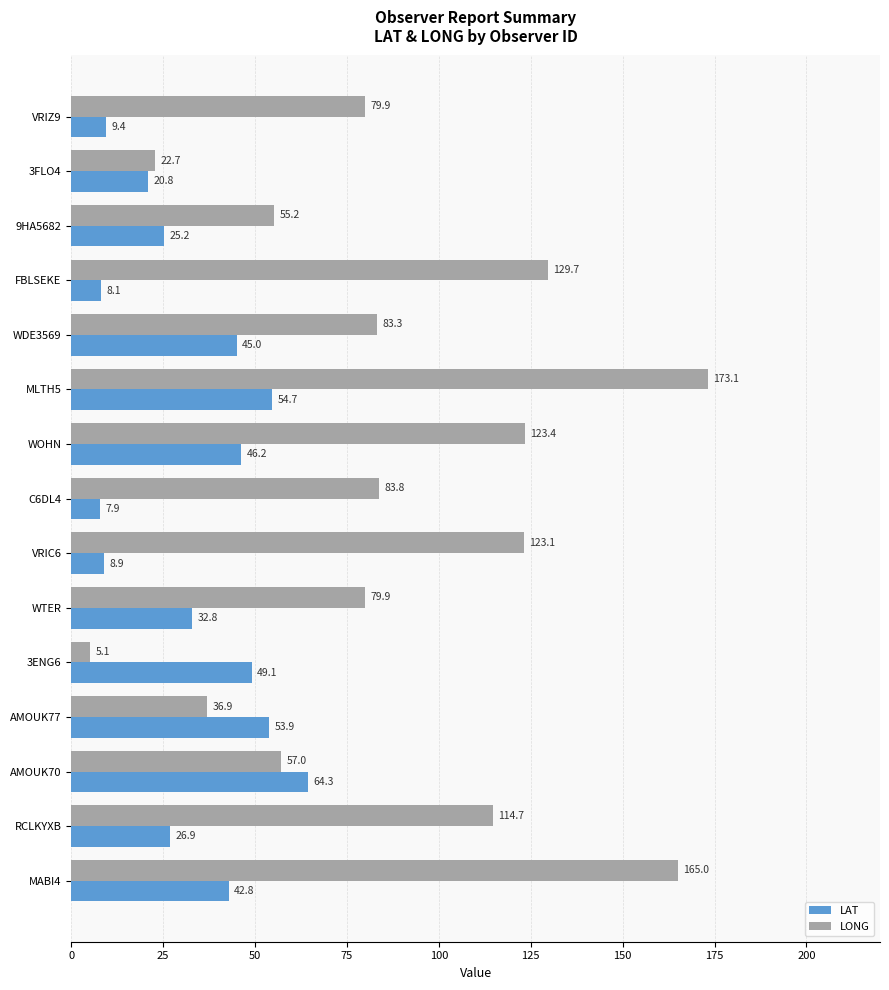

What is the spread (max minus min) of values at C6DL4?

75.9